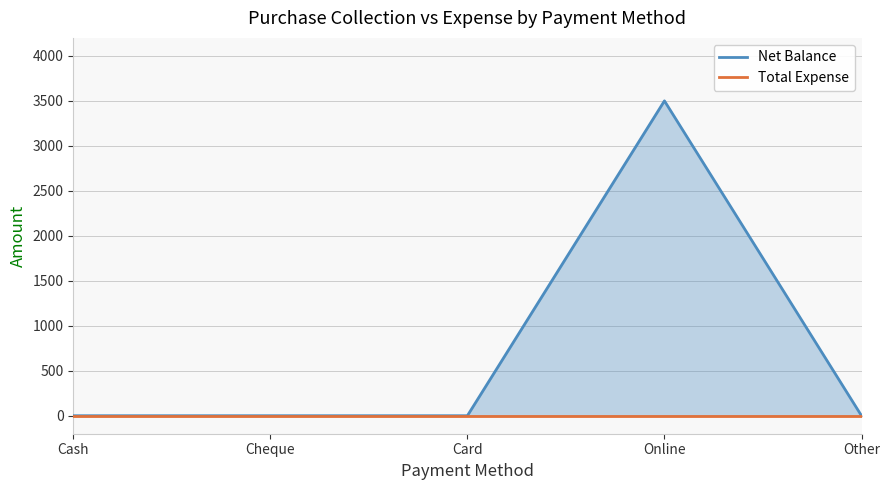

What position from the right is Cash?

5